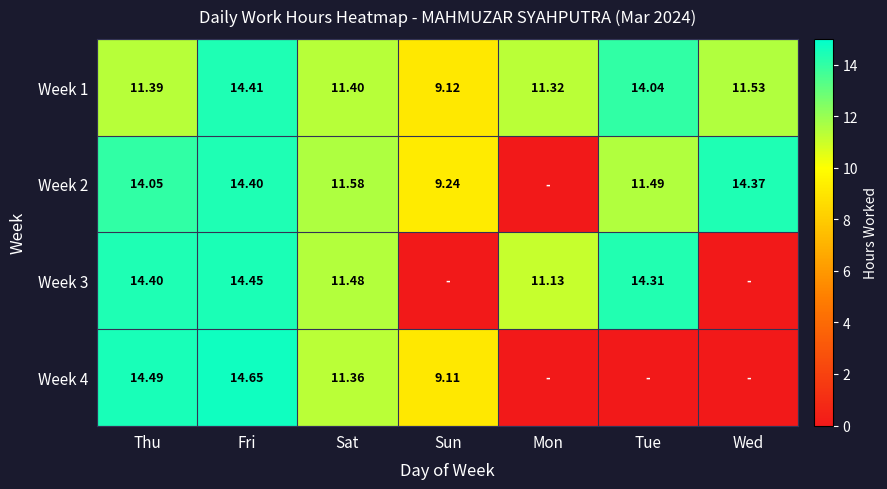

At which label does Week 4 reach its peak?

Fri